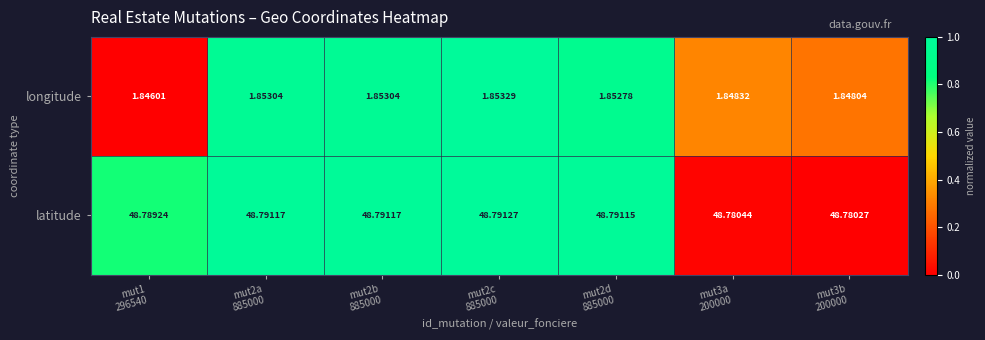

Which series has the largest total across all categories?

latitude